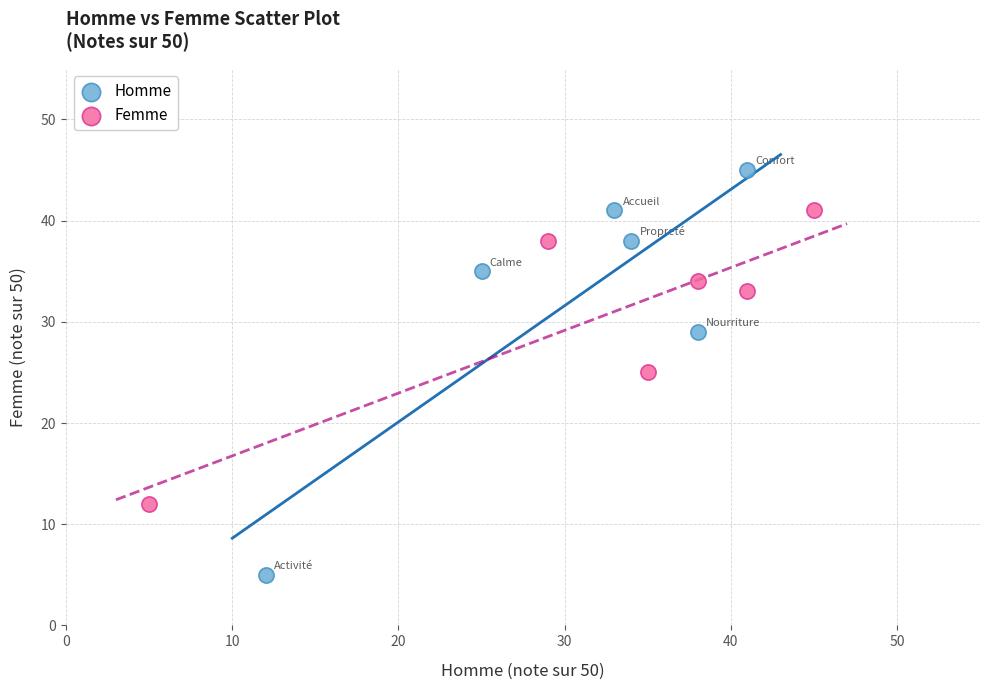

Which series has the widest spread of Y values?

Homme